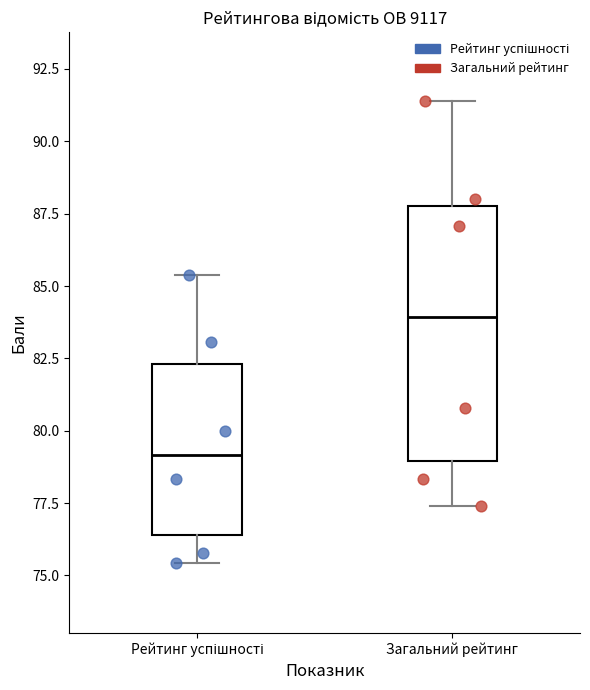

Which box has the lowest median line?

Рейтинг успішності